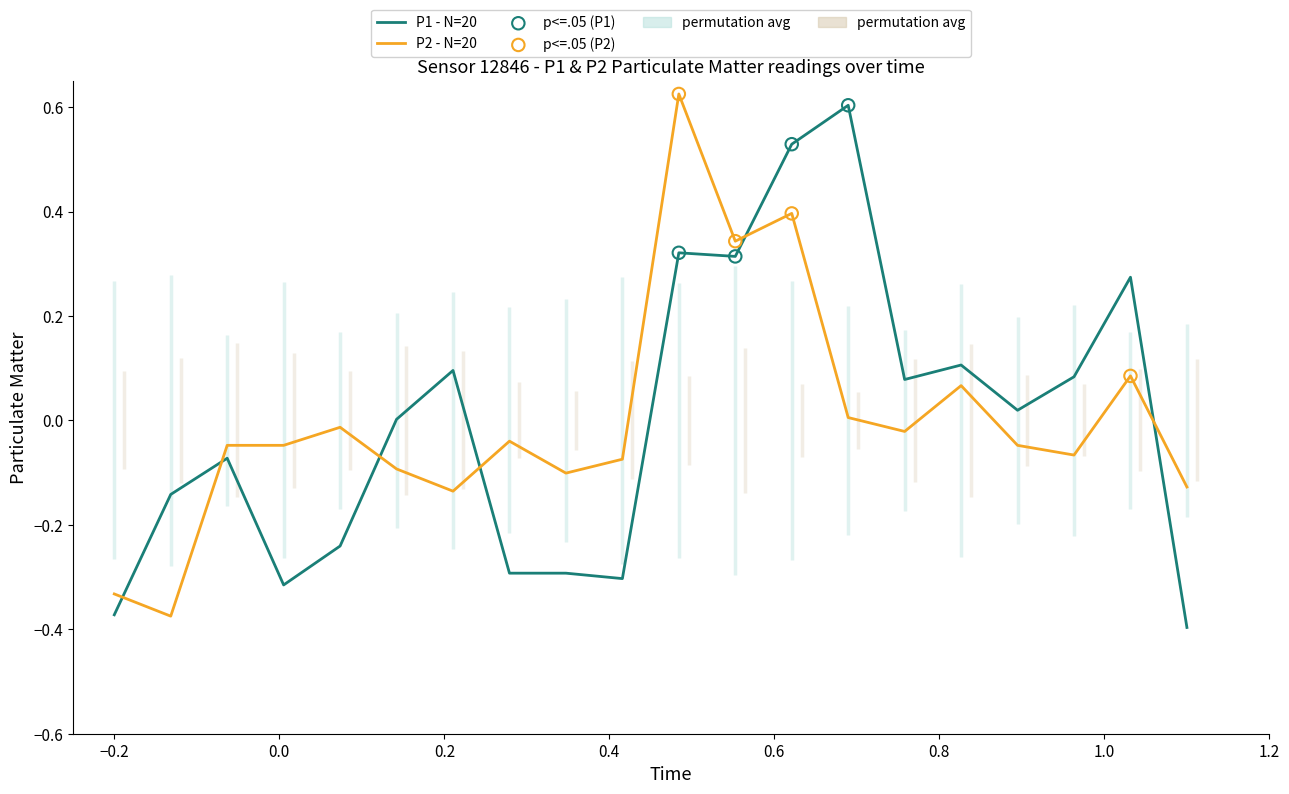

What are all the series names shown in the legend?

P1, P2